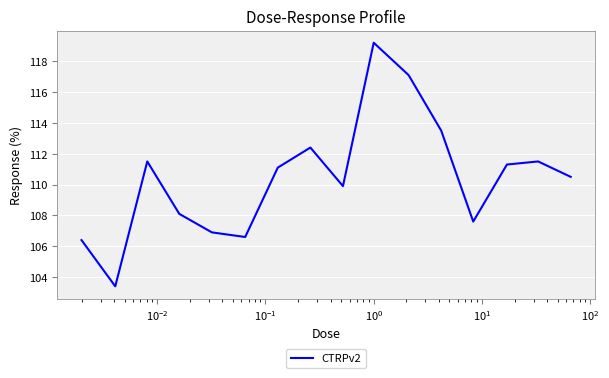

What is the maximum value shown in the chart?

119.2